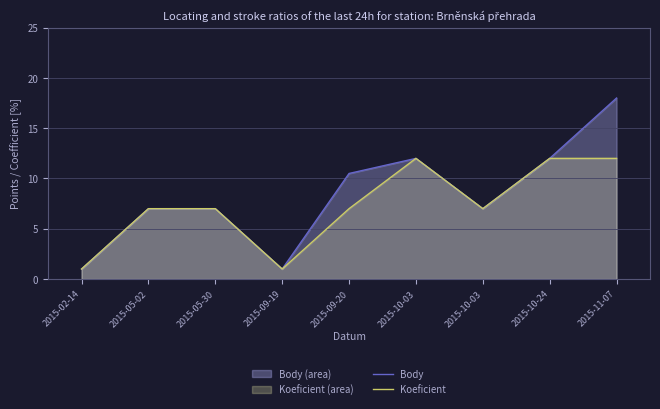

What is the average value of the Koeficient series?

7.3